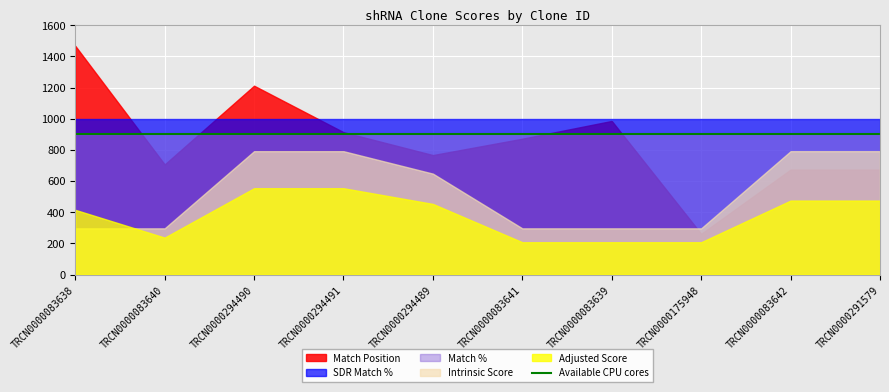

What is the sum of the Intrinsic Score values at TRCN0000291579 and TRCN0000083640?

1089.0